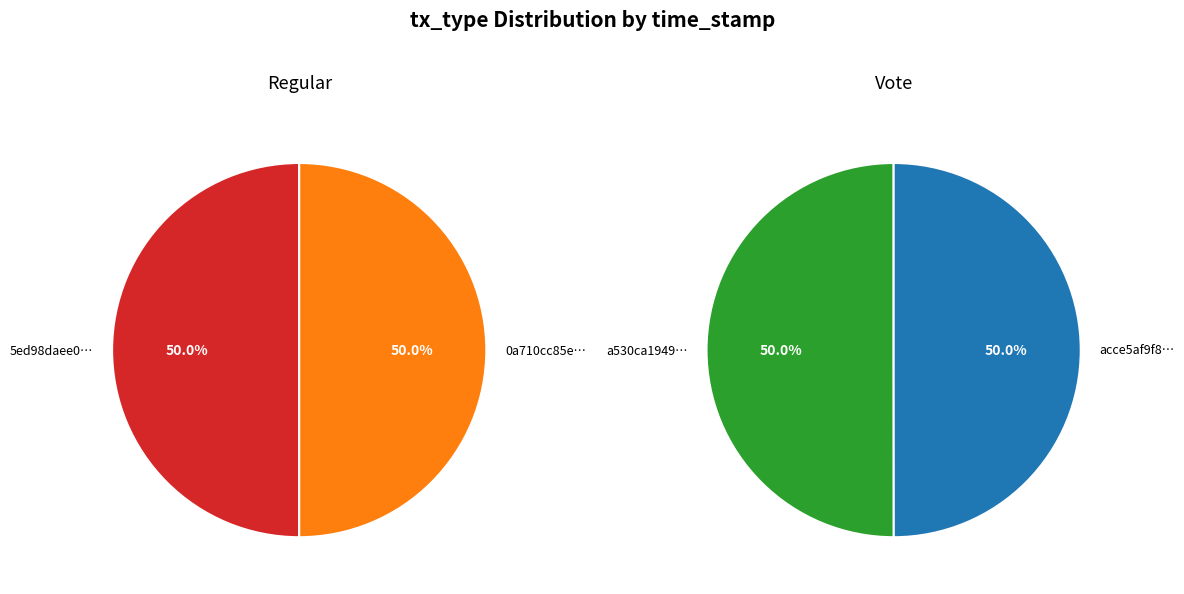

To the nearest percent, what percentage of the pie is 1?

50%